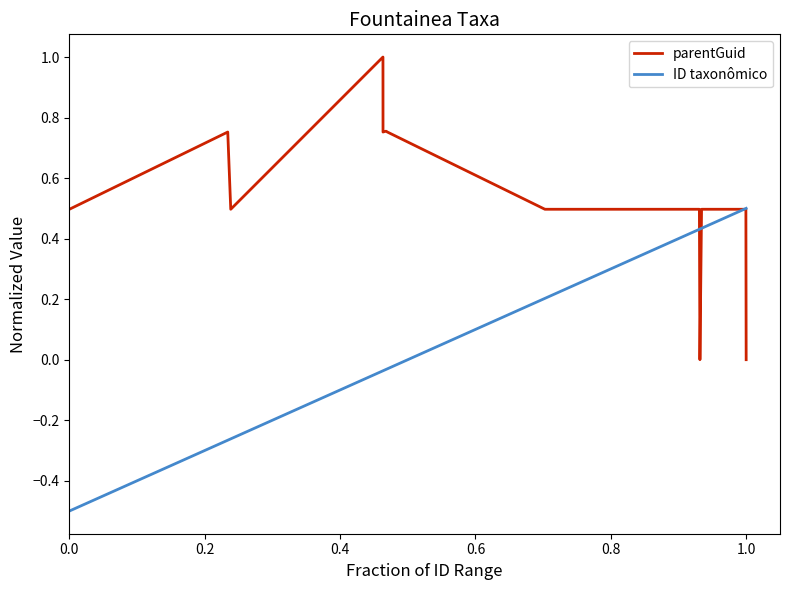

List the series in order of their peak value, highest first.

parentGuid, ID taxonômico